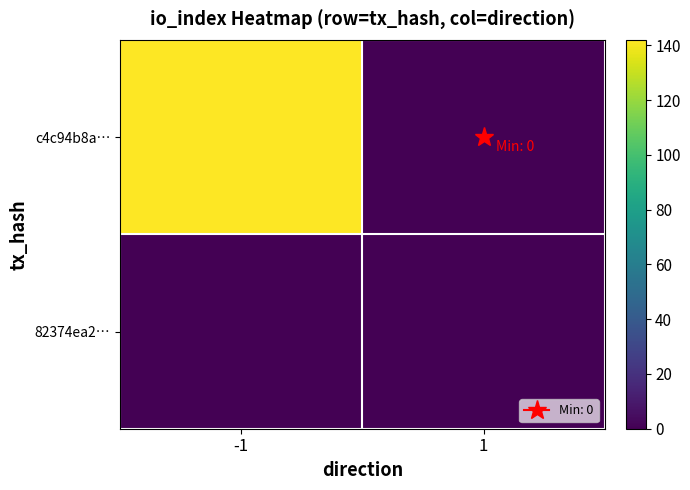

At how many categories does at least one series exceed 23?

1